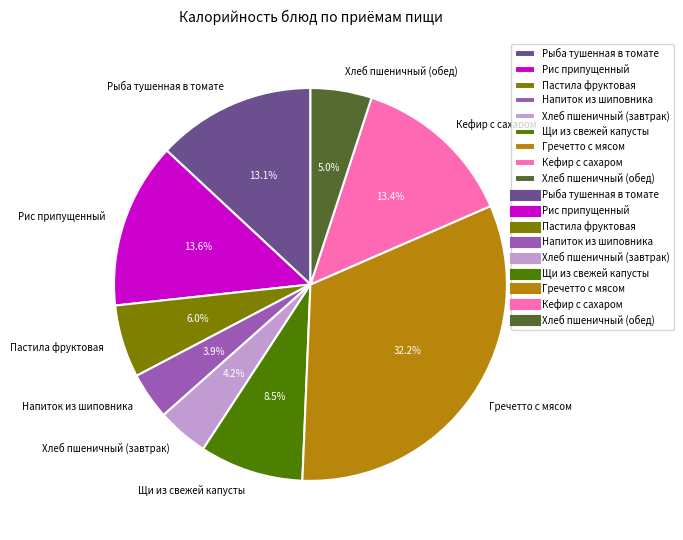

Does Напиток из шиповника account for over 50% of the chart?

No